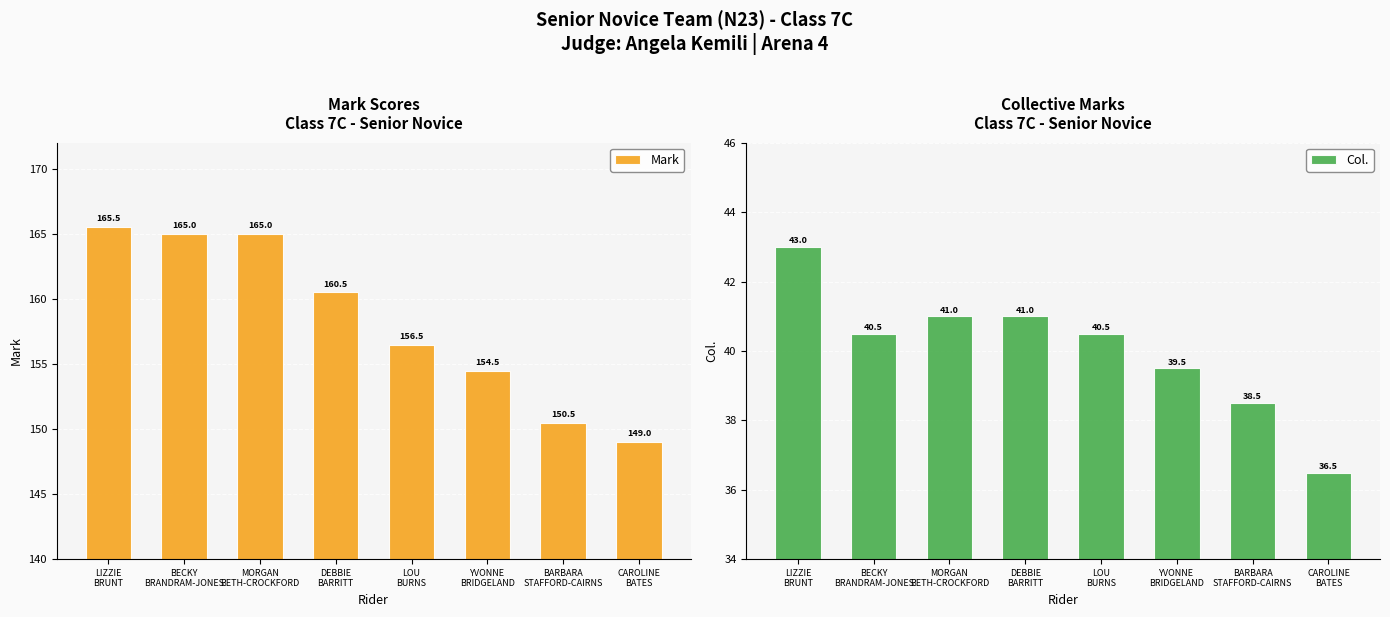

At which category does the chart reach its minimum across all series?

CAROLINE
BATES